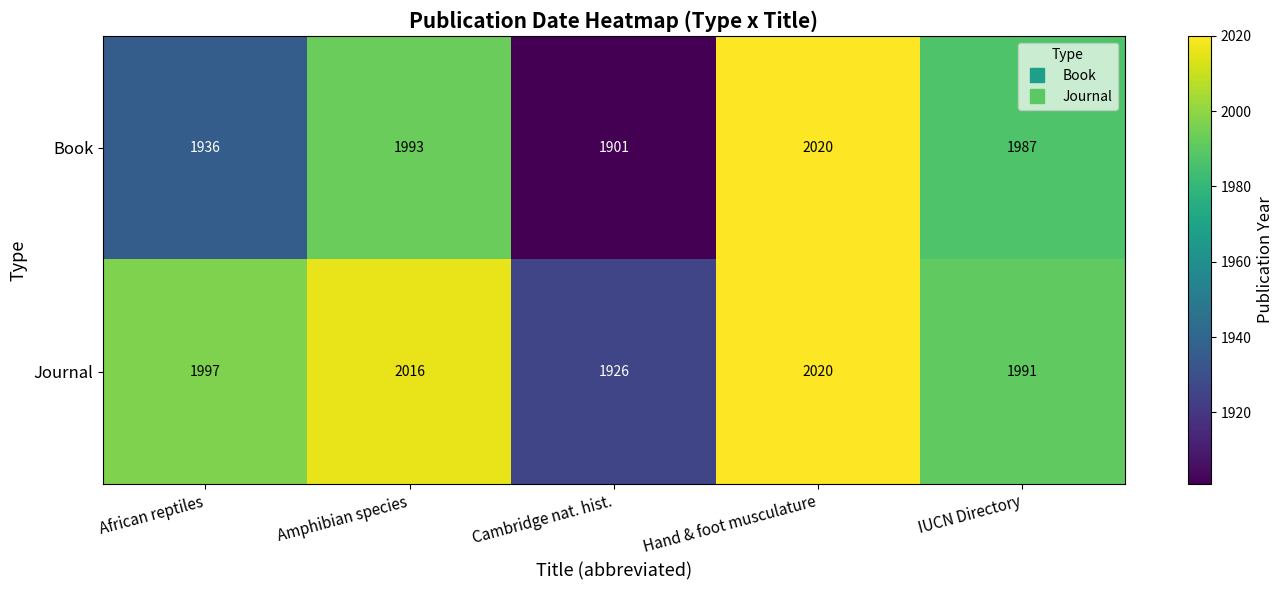

Reading right to left, what are all the values shown in this chart?

Book: 1987	2020	1901	1993	1936
Journal: 1991	2020	1926	2016	1997